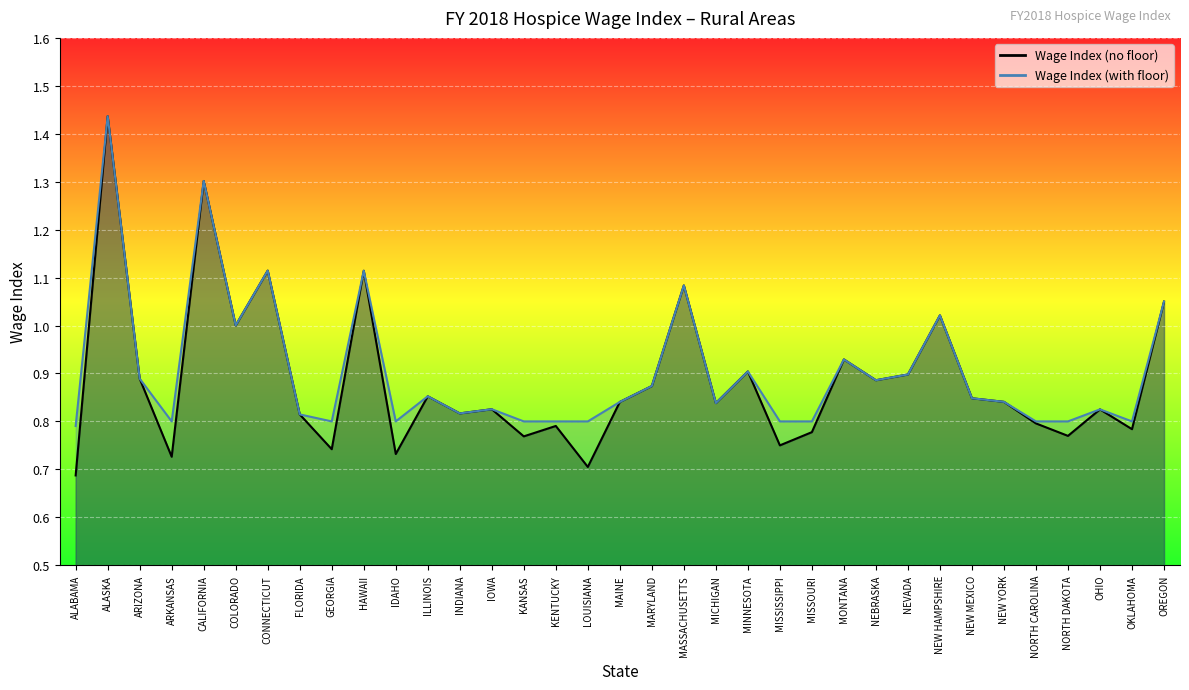

Reading left to right, transcribe all the data shown in this chart.

Wage Index (no floor): 0.7	1.4	0.9	0.7	1.3	1.0	1.1	0.8	0.7	1.1	0.7	0.9	0.8	0.8	0.8	0.8	0.7	0.8	0.9	1.1	0.8	0.9	0.8	0.8	0.9	0.9	0.9	1.0	0.8	0.8	0.8	0.8	0.8	0.8	1.0
Wage Index (with floor): 0.8	1.4	0.9	0.8	1.3	1.0	1.1	0.8	0.8	1.1	0.8	0.9	0.8	0.8	0.8	0.8	0.8	0.8	0.9	1.1	0.8	0.9	0.8	0.8	0.9	0.9	0.9	1.0	0.8	0.8	0.8	0.8	0.8	0.8	1.0